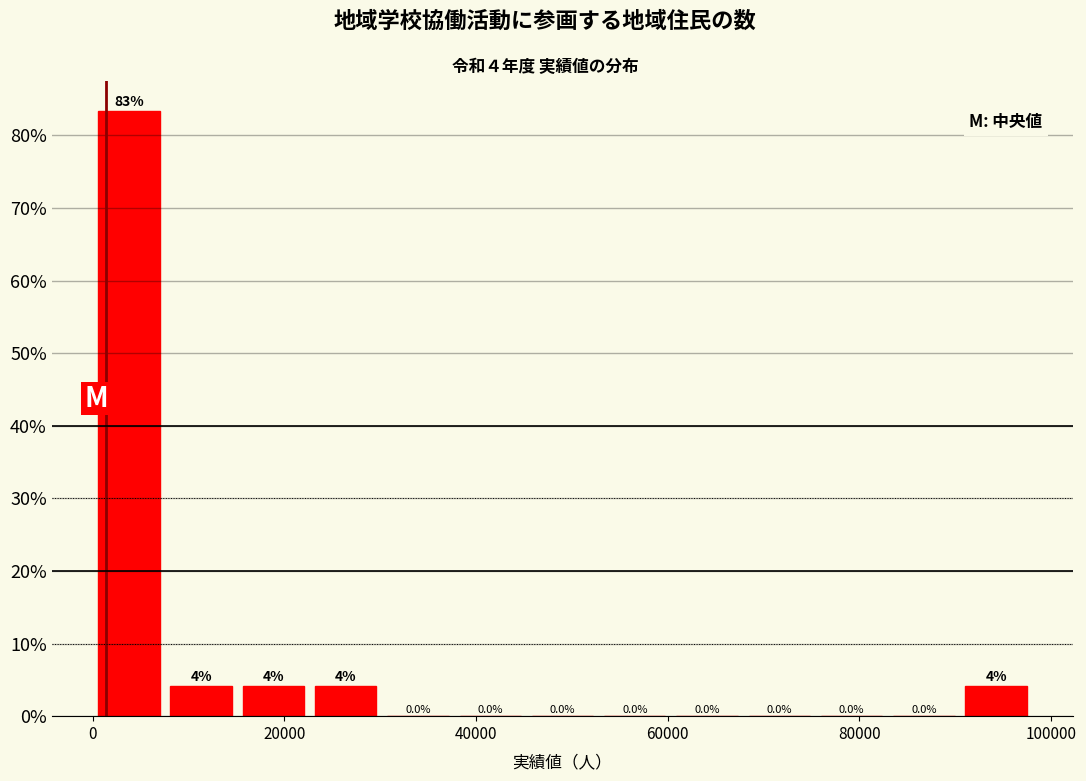

Around what value on the x-axis is the tallest bar? Give the approximate position of its centre, as read against the axis.

4000